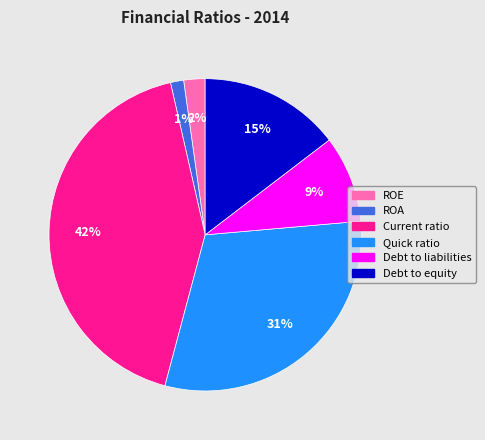

Does Current ratio account for over 50% of the chart?

No